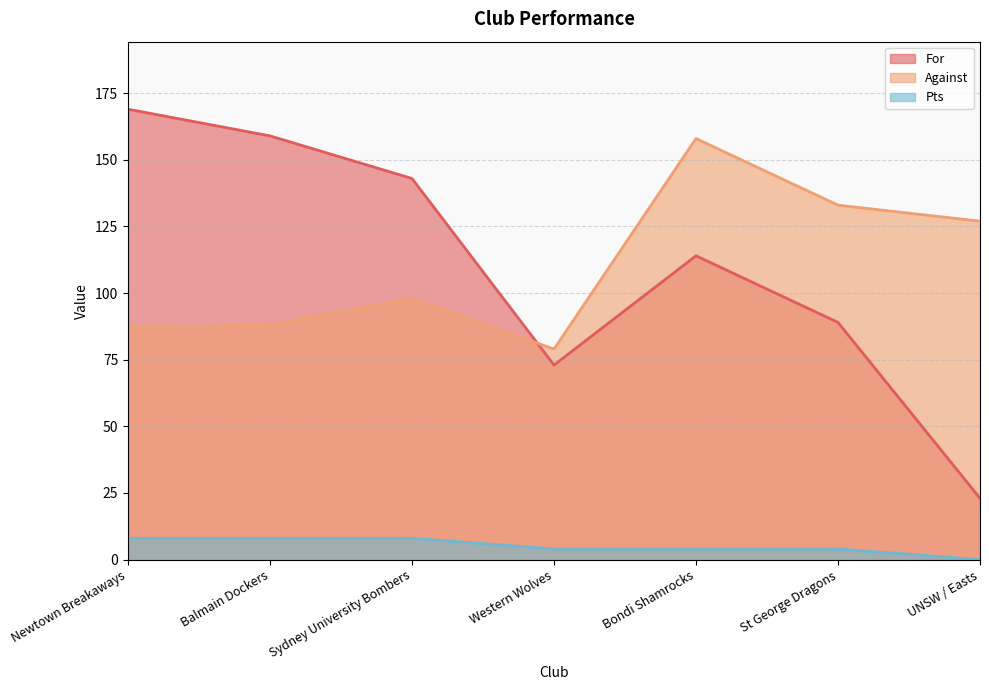

Which label corresponds to the smallest value in the chart?

UNSW / Easts